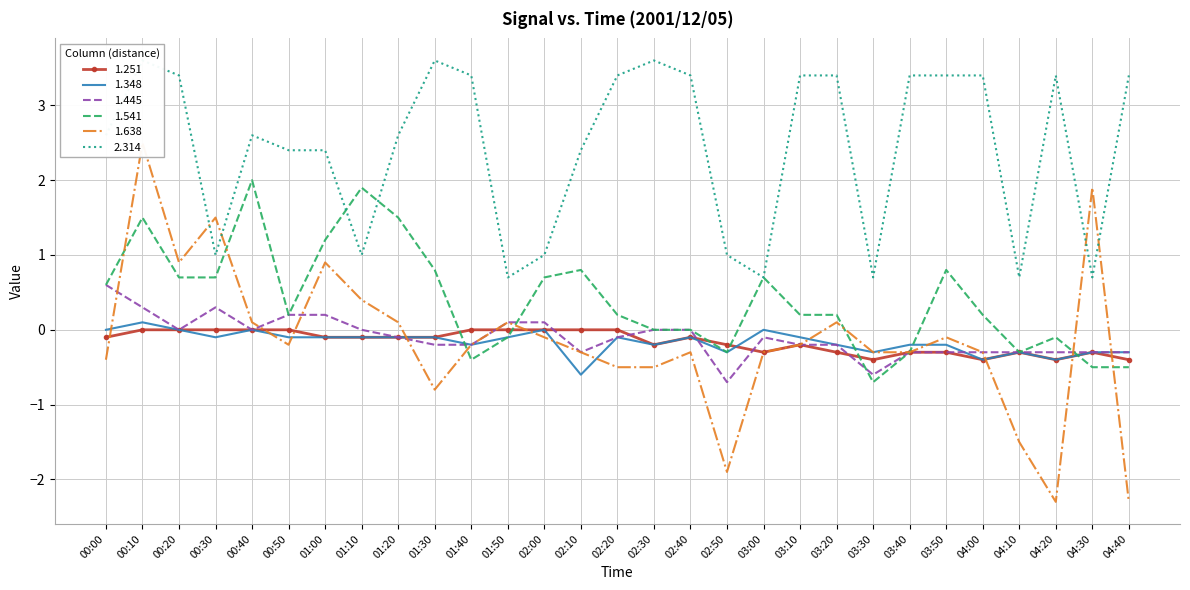

How many values in the 1.445 series exceed 0?

7